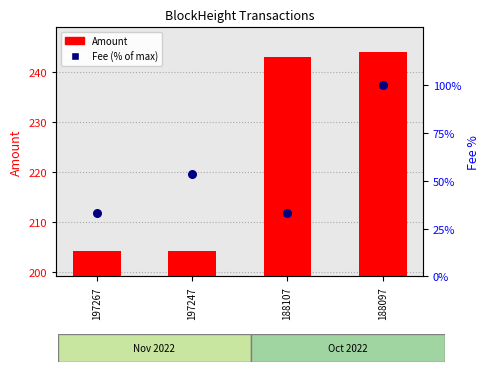

At which category is the sum across all series the highest?

188097